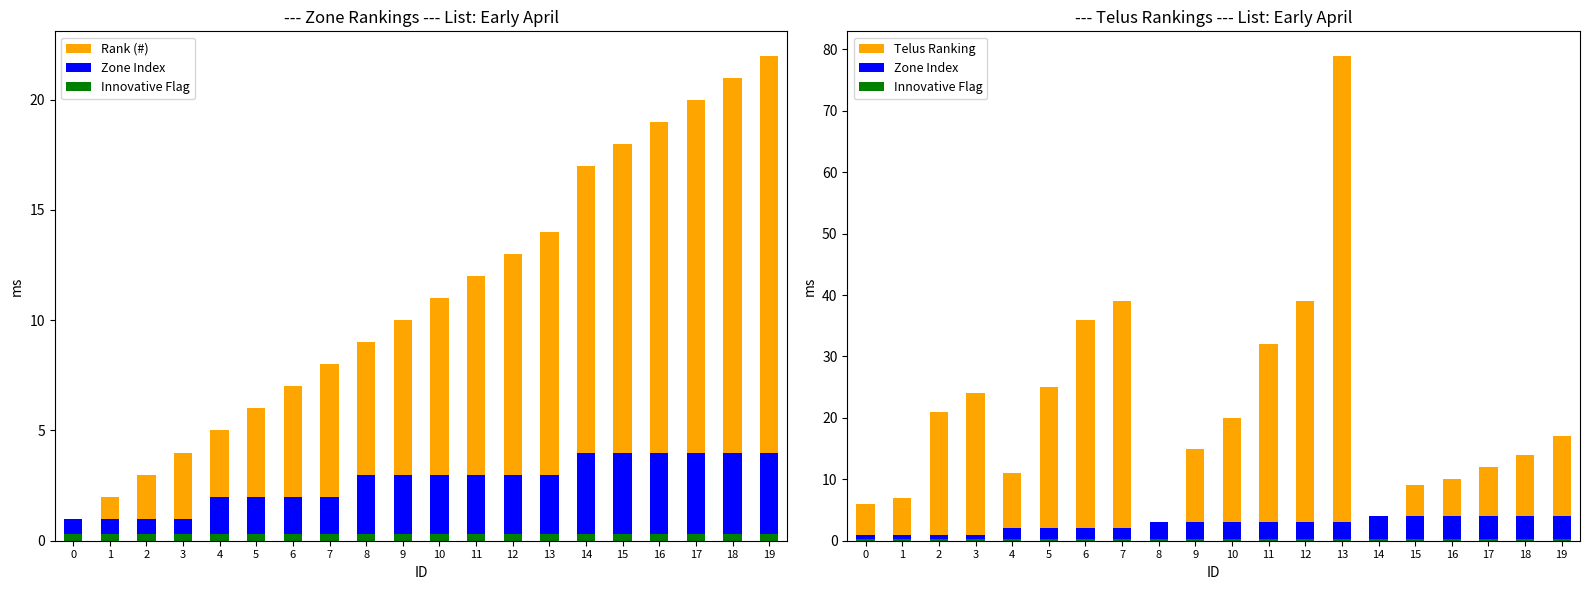

True or false: Zone Index has a value of 2.0 at 5.

True